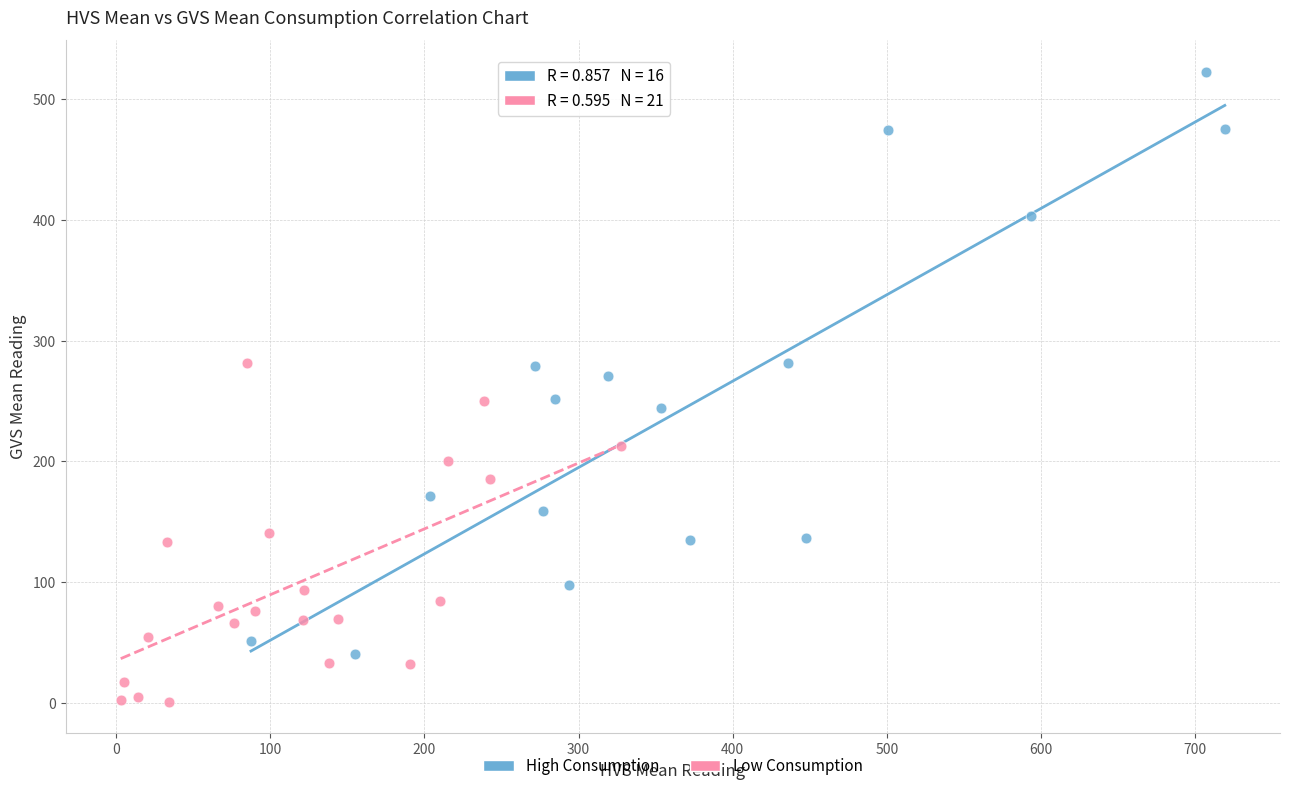

Which series contains the highest Y value?

High Consumption